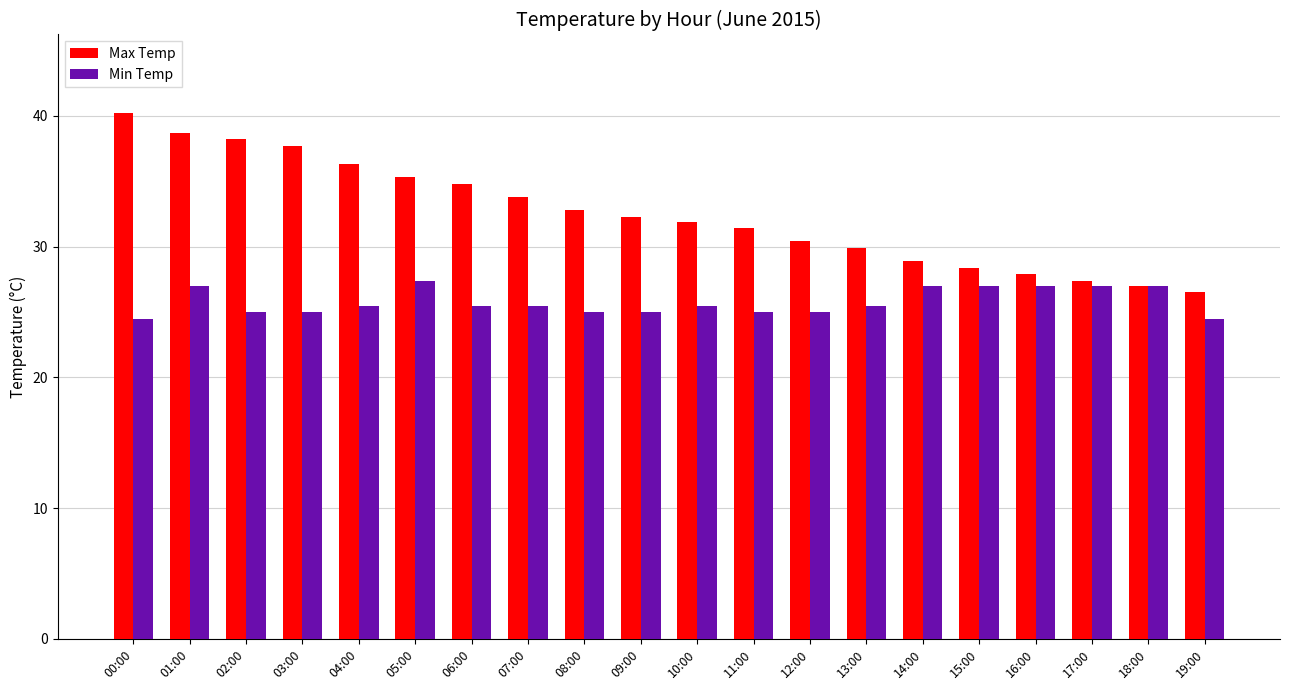

Reading left to right, extract all data points from this chart.

Max Temp: 40.2	38.7	38.2	37.7	36.3	35.3	34.8	33.8	32.8	32.3	31.9	31.4	30.4	29.9	28.9	28.4	27.9	27.4	27.0	26.5
Min Temp: 24.5	27.0	25.0	25.0	25.5	27.4	25.5	25.5	25.0	25.0	25.5	25.0	25.0	25.5	27.0	27.0	27.0	27.0	27.0	24.5